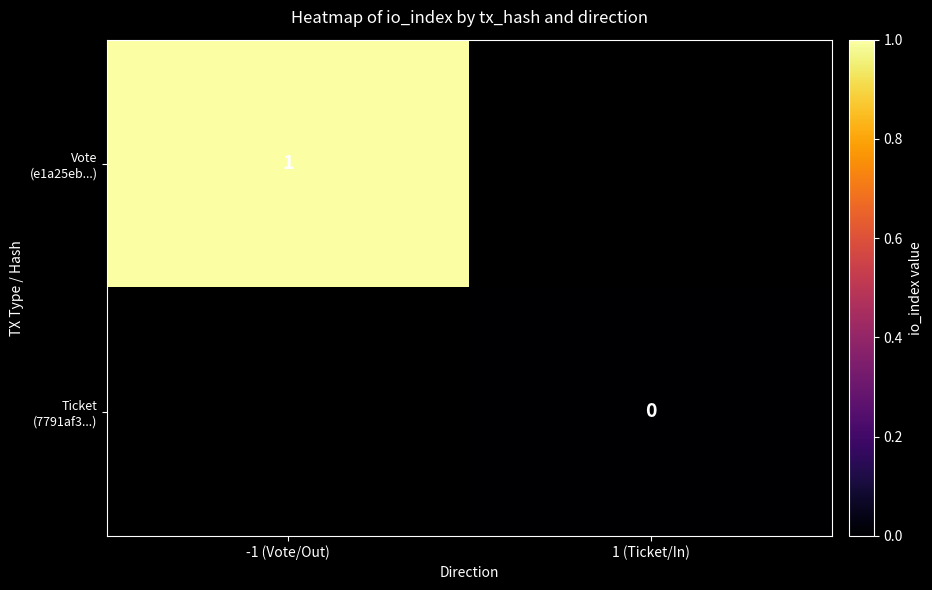

List the series in order of their peak value, highest first.

Vote (e1a25eb...), Ticket (7791af3...)